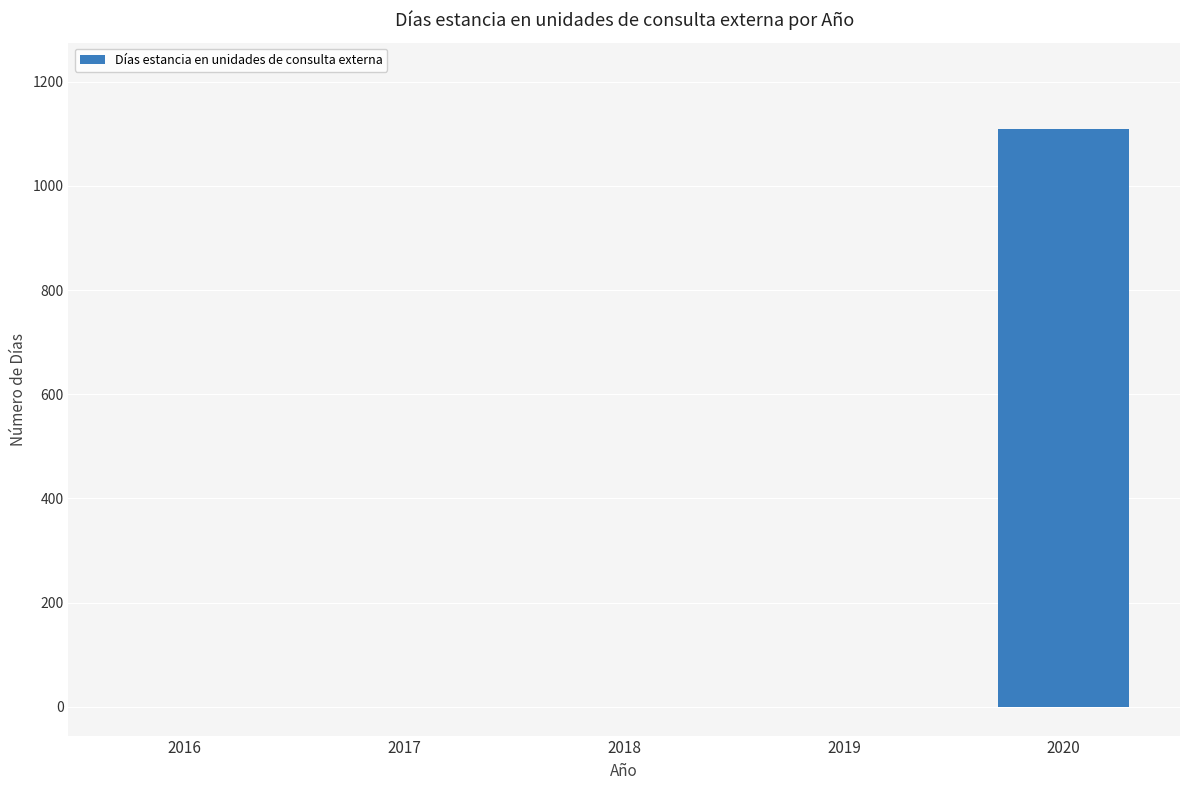

Between 2020 and 2016, which is larger?

2020